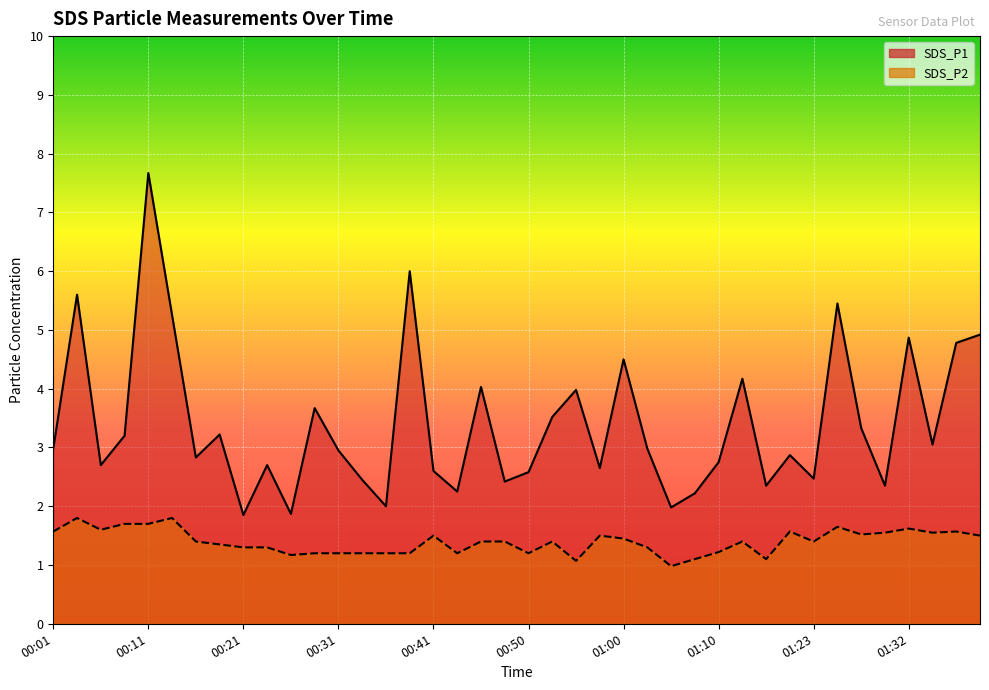

In SDS_P1, how many points are higher than both neighbors (excluding endpoints)?

13